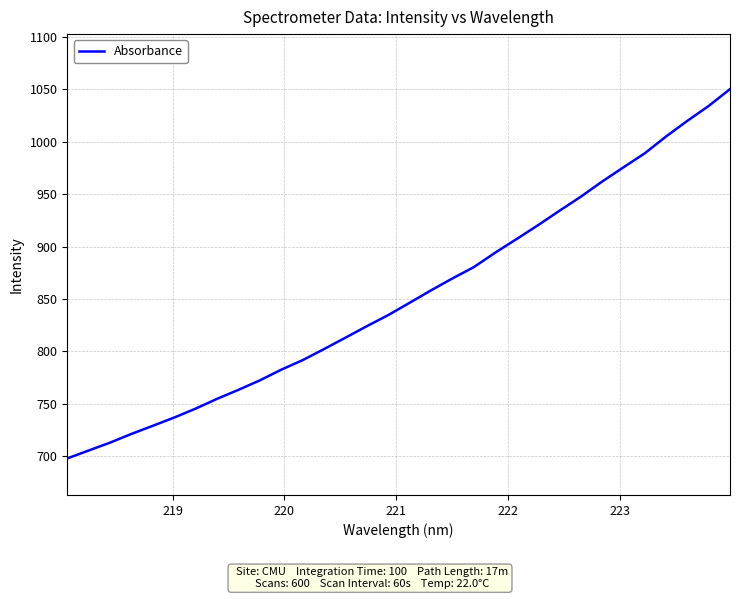

What is the minimum value shown in the chart?

697.8